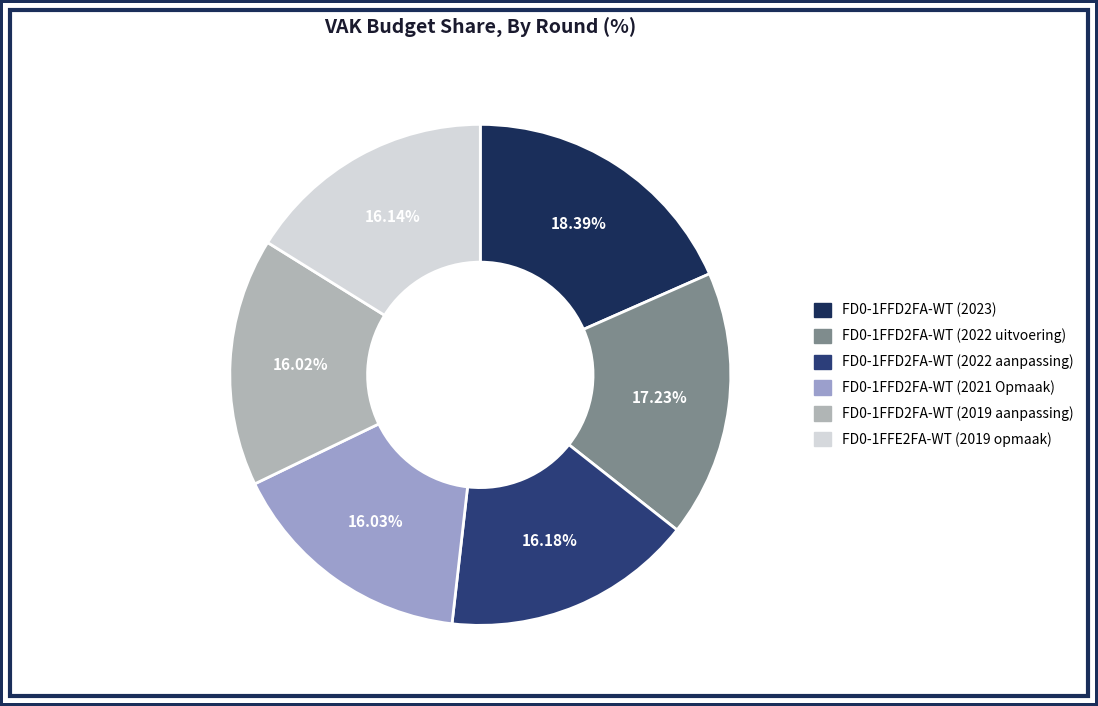

Is FD0-1FFD2FA-WT (2019 aanpassing) the majority of the pie?

No